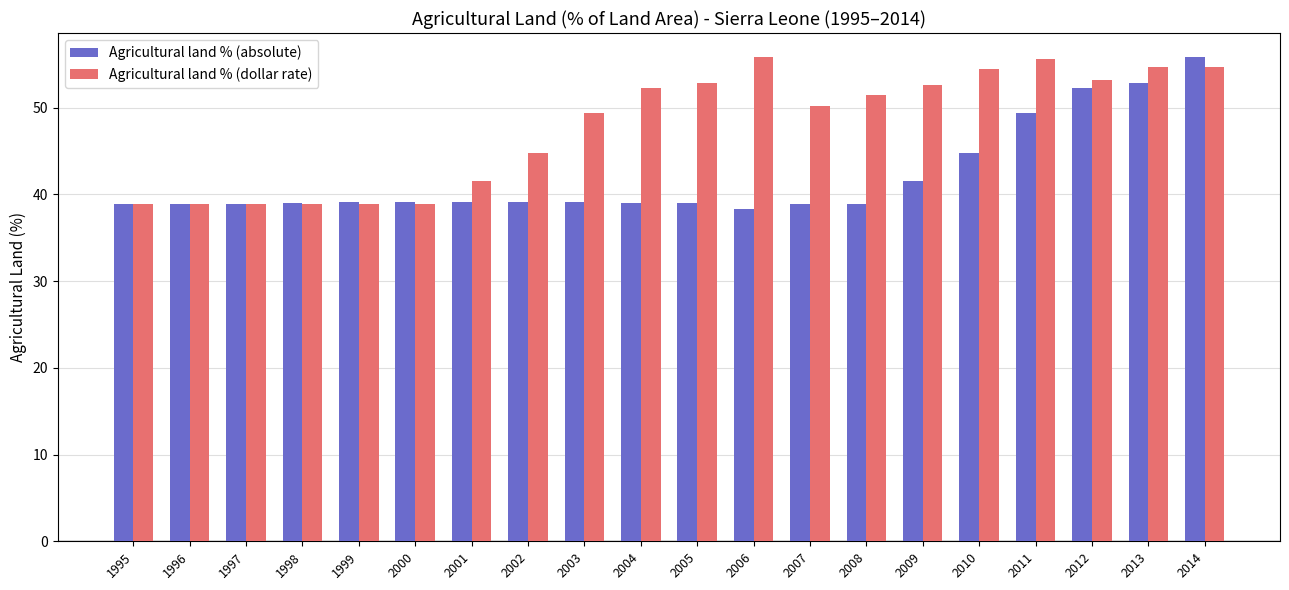

What is the minimum value for Agricultural land % (absolute)?

38.3